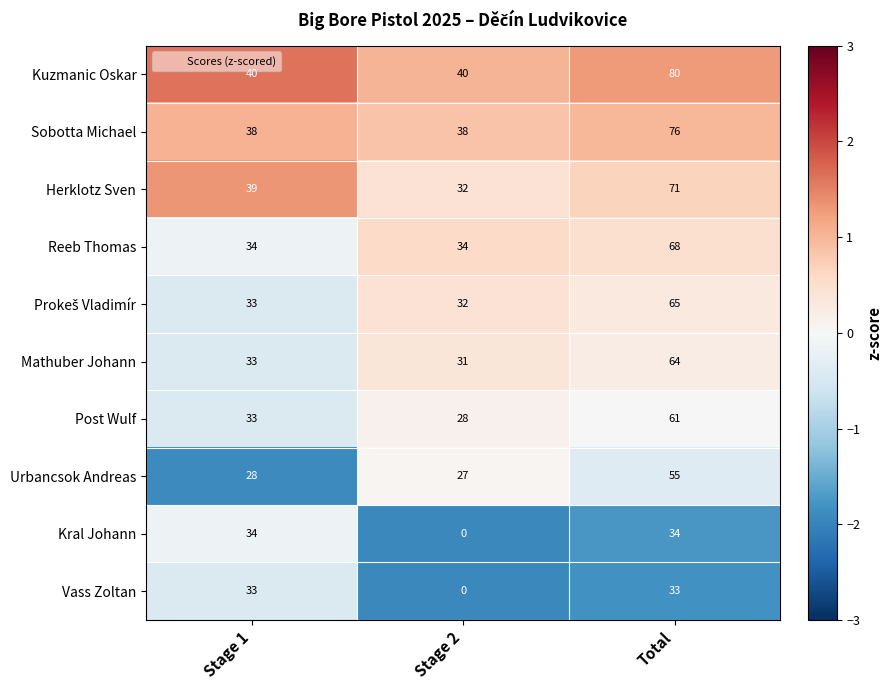

At how many categories does at least one series exceed 1?

3